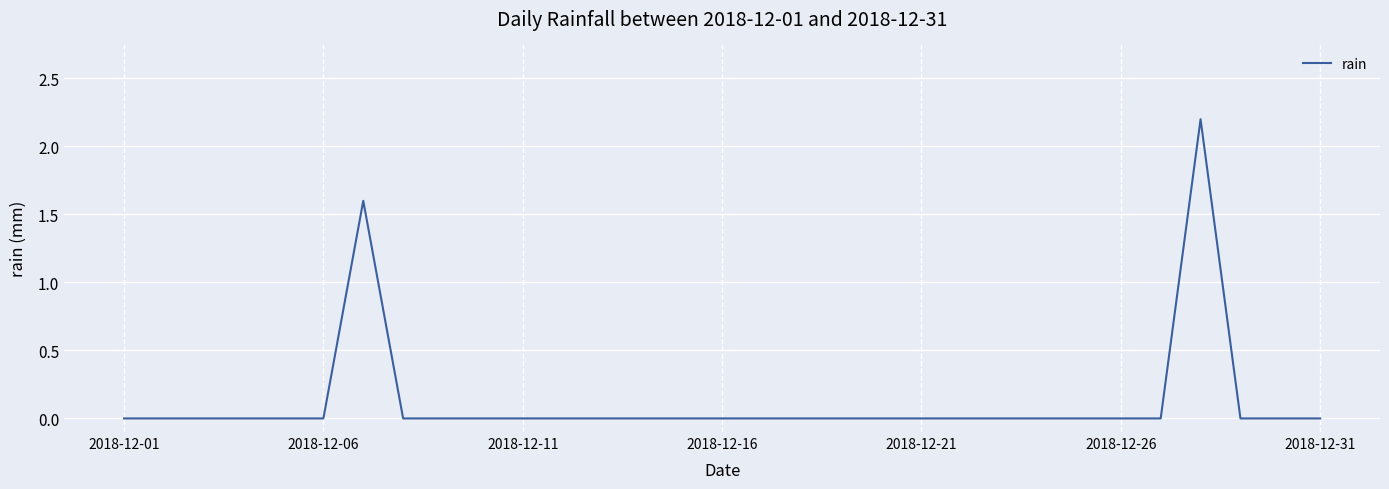

True or false: the data shows 0.0 at 2018-12-21.

True